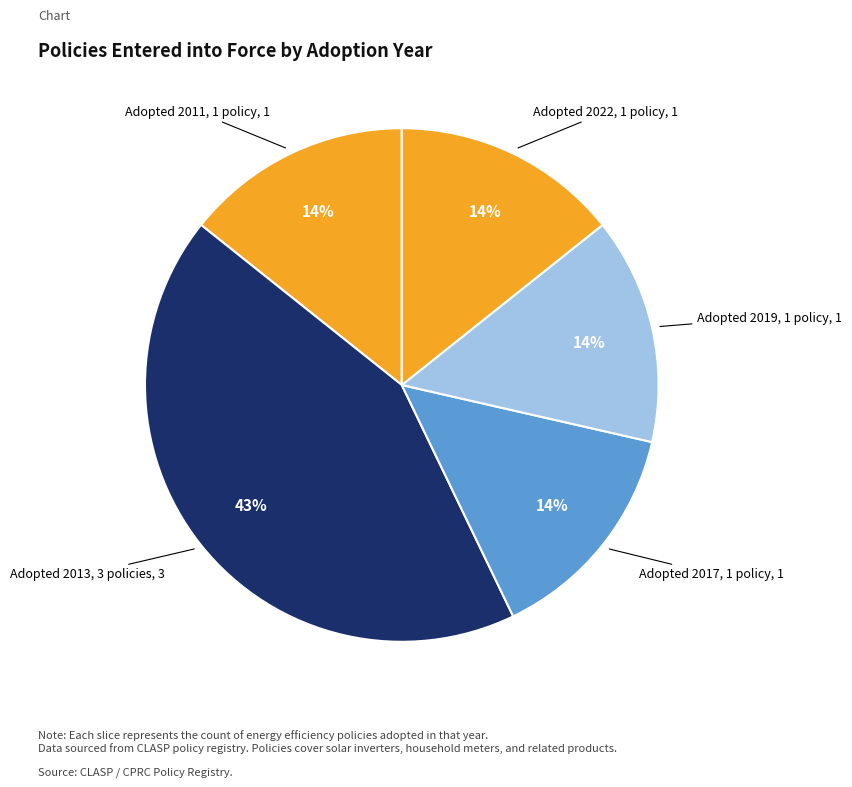

How many slices are in this pie chart?

5